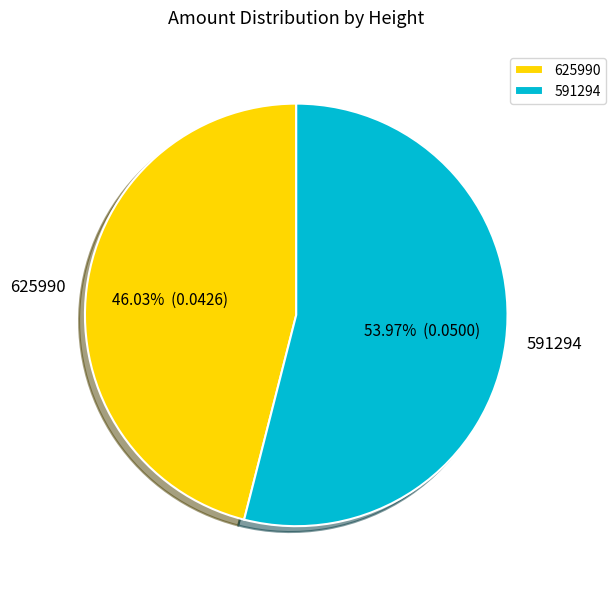

Is there a majority slice in this chart?

Yes